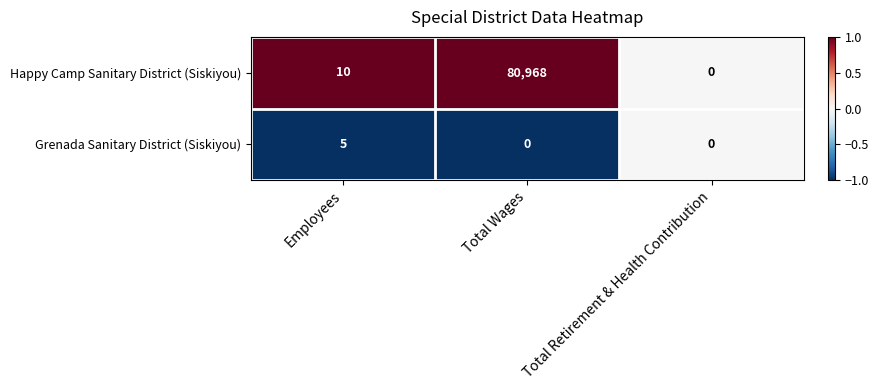

What is the difference between the Happy Camp Sanitary District (Siskiyou) values at Total Wages and Total Retirement & Health Contribution?

80968